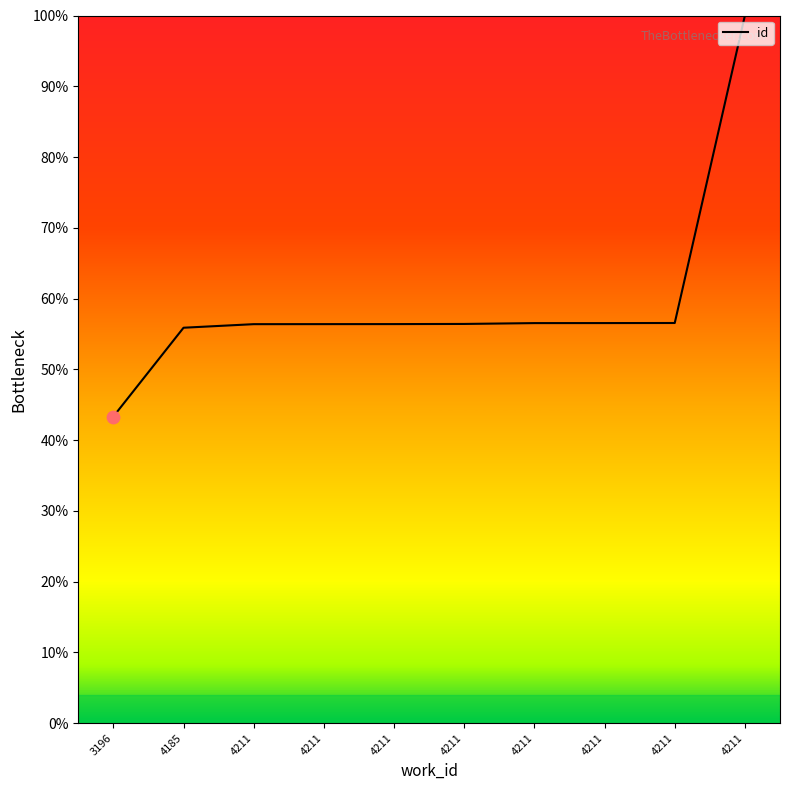

Between 4211 and 4185, which is larger?

4211